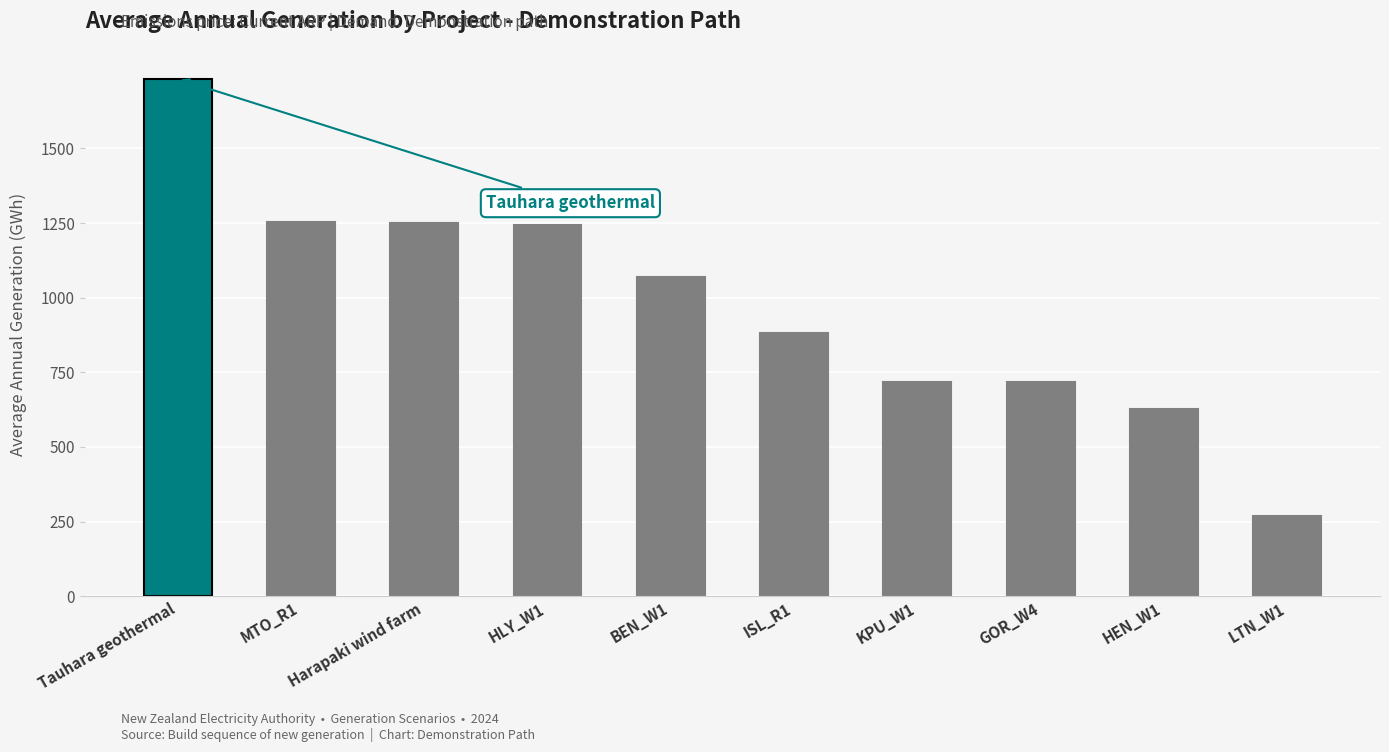

The value at LTN_W1 is 160.3. True or false?

False